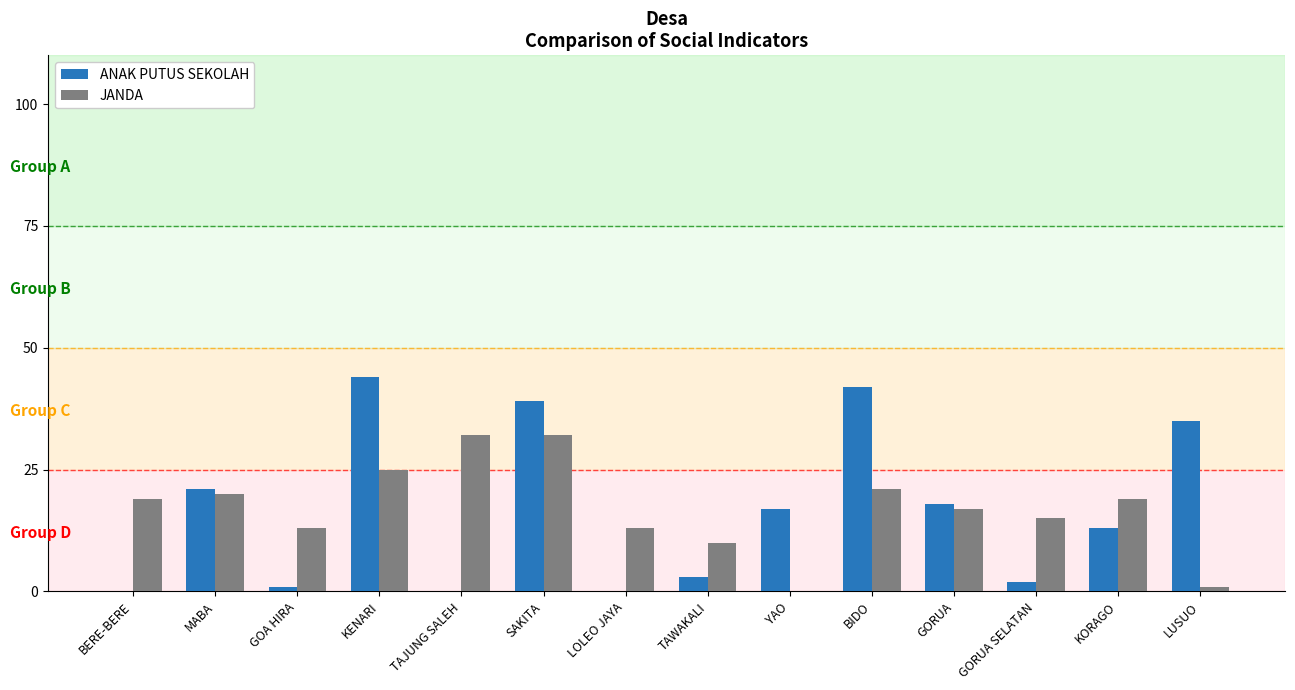

Are the bars grouped side by side (vs. stacked)?

Yes